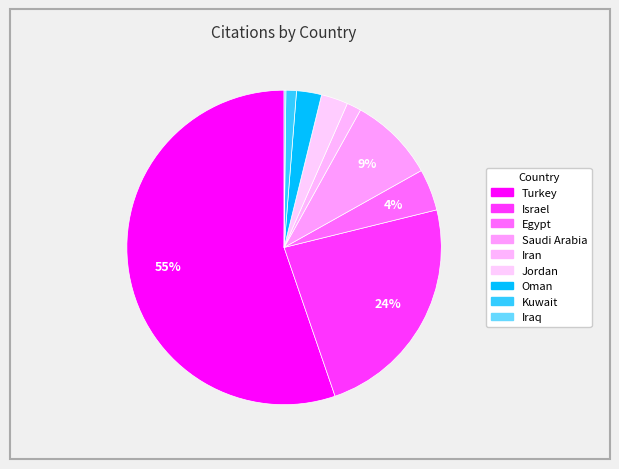

What is the change in value from Israel to Egypt?

-428